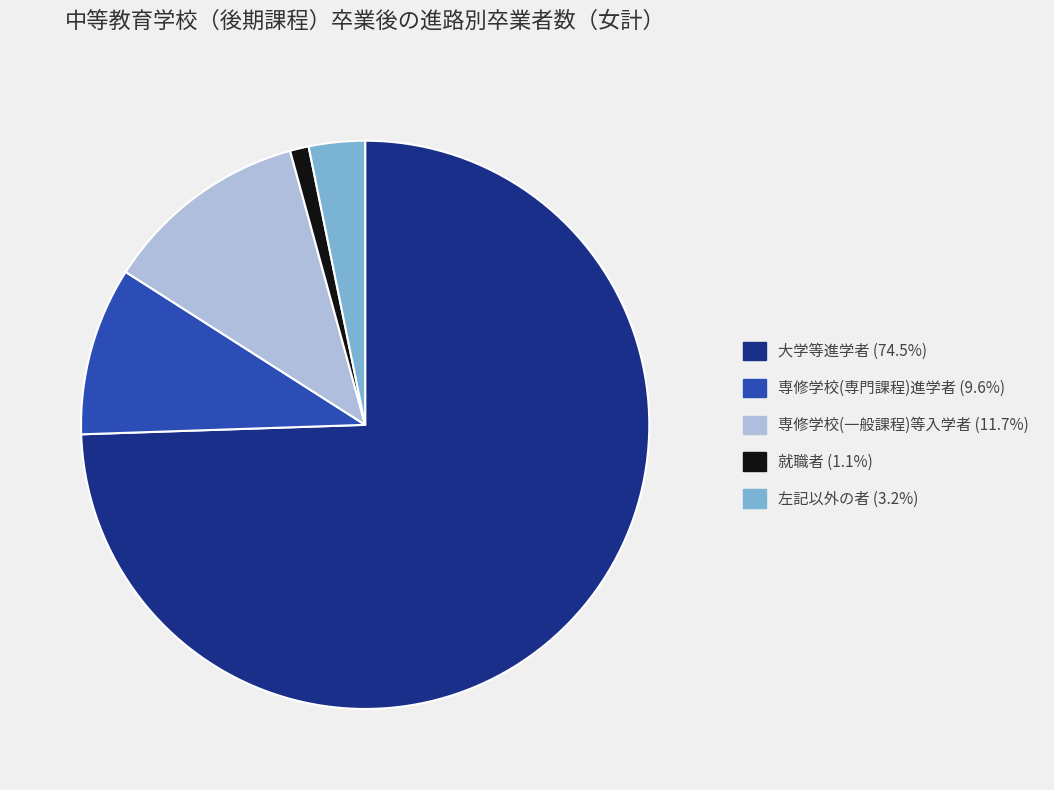

Is there a majority slice in this chart?

Yes